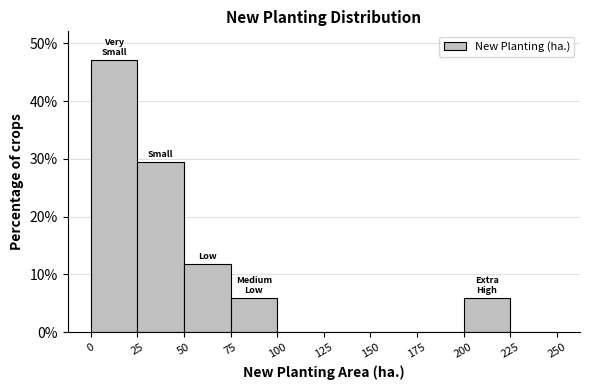

Which range on the x-axis has the tallest bar?

0 to 25